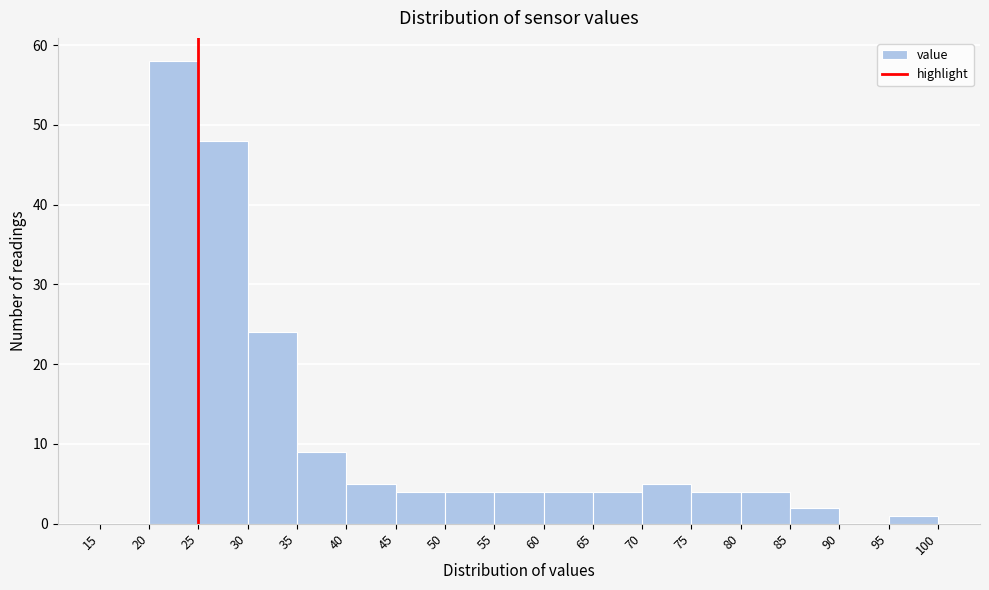

Reading left to right, transcribe this chart: for each bar, give the range it covers on the x-axis and its height. The values are not printed on the chart, so give them approximately, as read against the axis.

15 to 20: 0
20 to 25: 58
25 to 30: 48
30 to 35: 24
35 to 40: 9
40 to 45: 5
45 to 50: 4
50 to 55: 4
55 to 60: 4
60 to 65: 4
65 to 70: 4
70 to 75: 5
75 to 80: 4
80 to 85: 4
85 to 90: 2
90 to 95: 0
95 to 100: 1